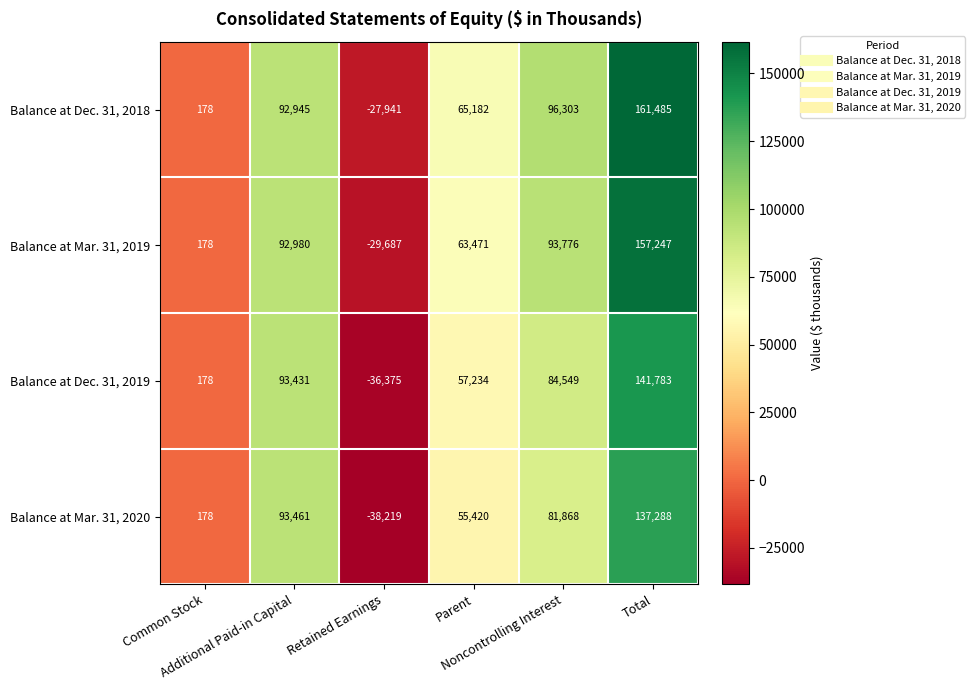

What is the sum of all Balance at Mar. 31, 2019 values?

377965